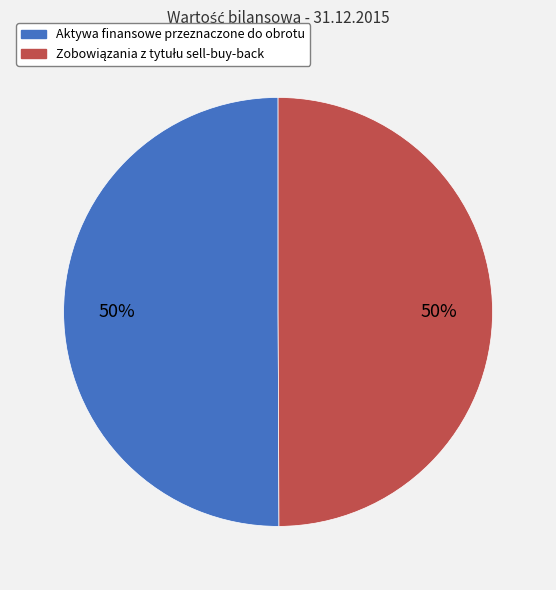

To the nearest percent, what is the average slice percentage?

50%